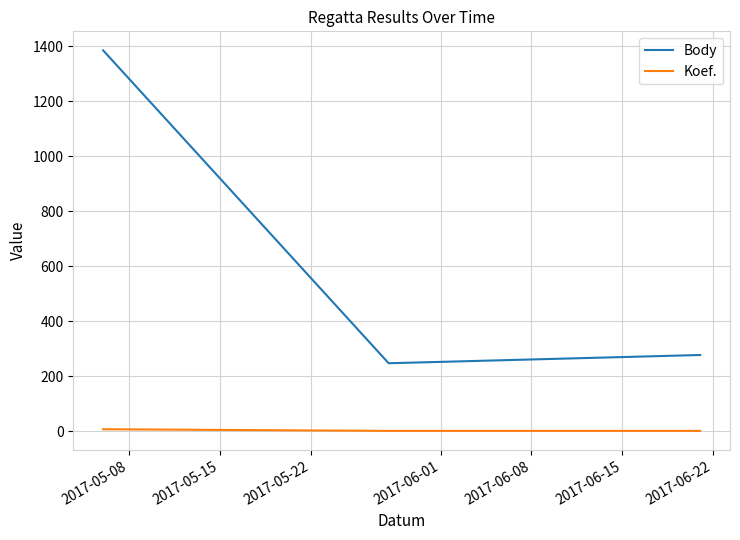

What is the maximum value for Body?

1385